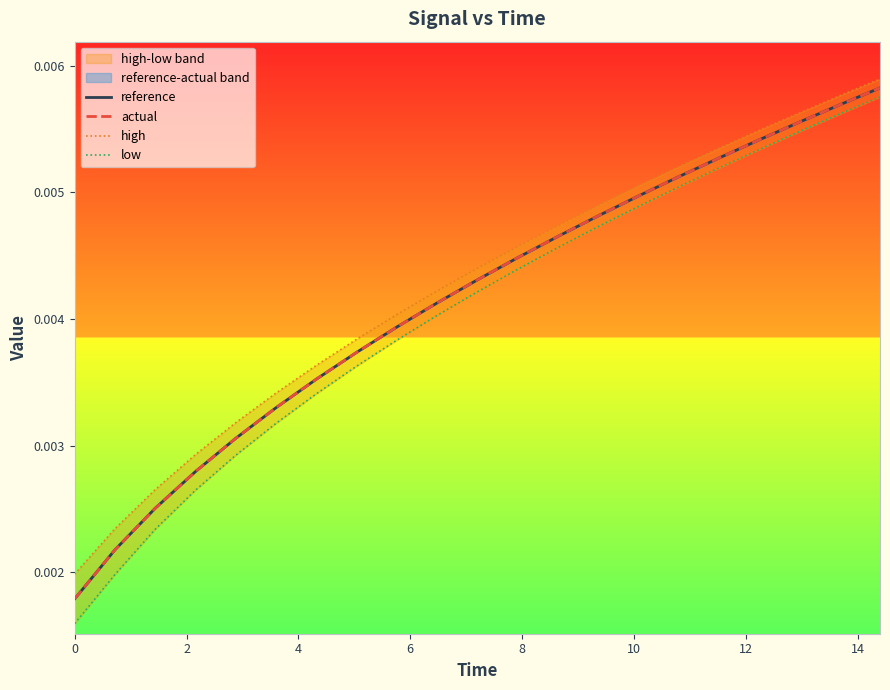

Which series has the largest total across all categories?

high